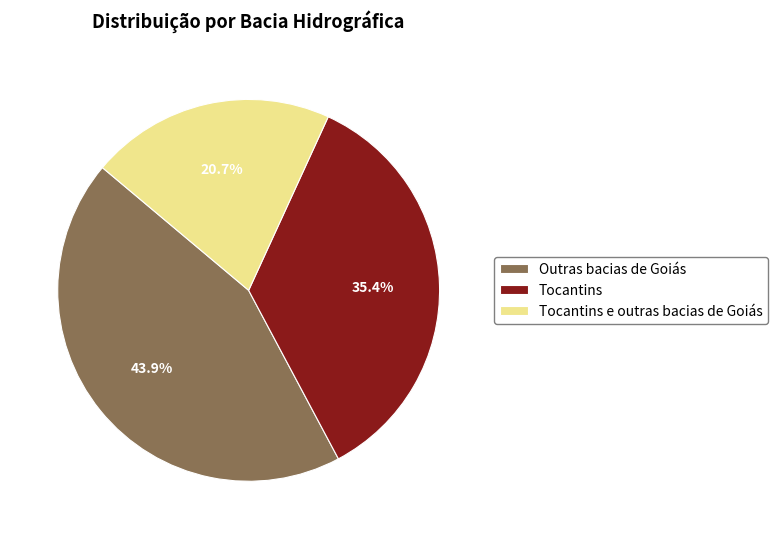

To the nearest percent, what percentage of the pie is Tocantins?

35%